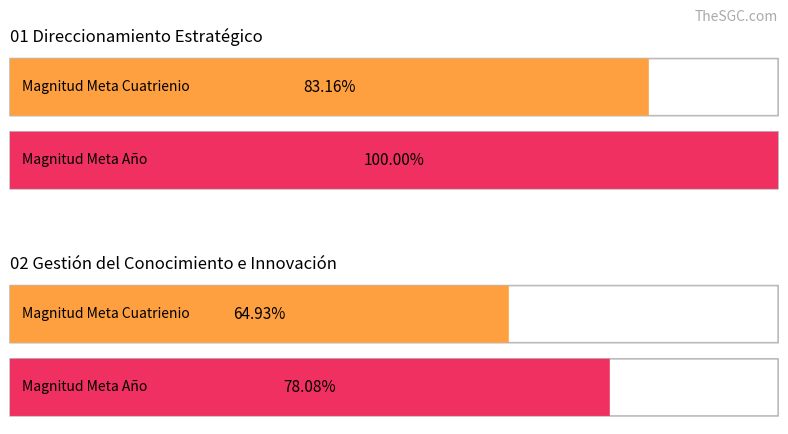

Are the bars grouped side by side (vs. stacked)?

Yes